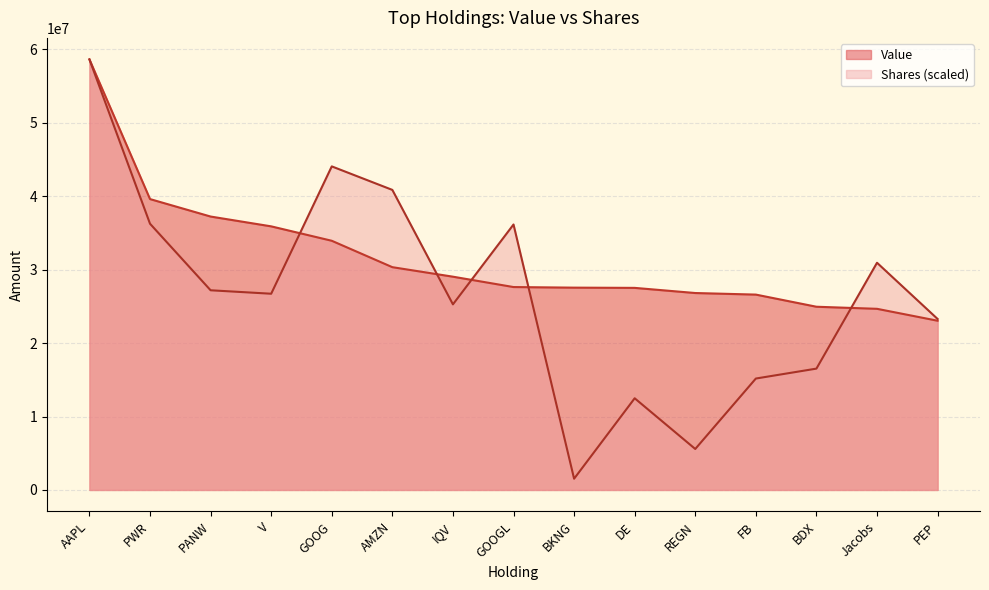

What is the difference between the second highest and second lowest values in the Shares or principal amount series?

38494526.8